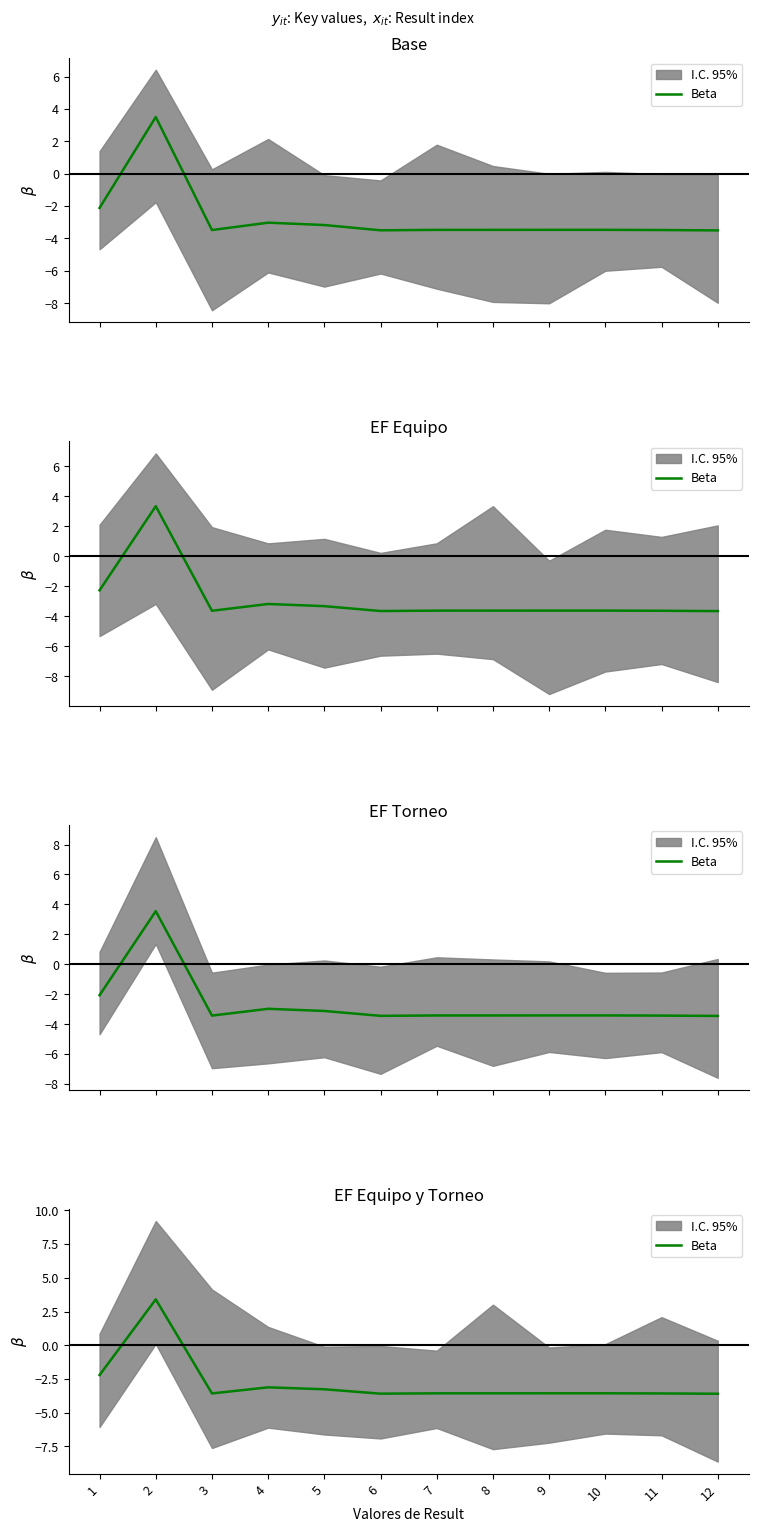

How many points are higher than both their immediate neighbors (excluding endpoints)?

4